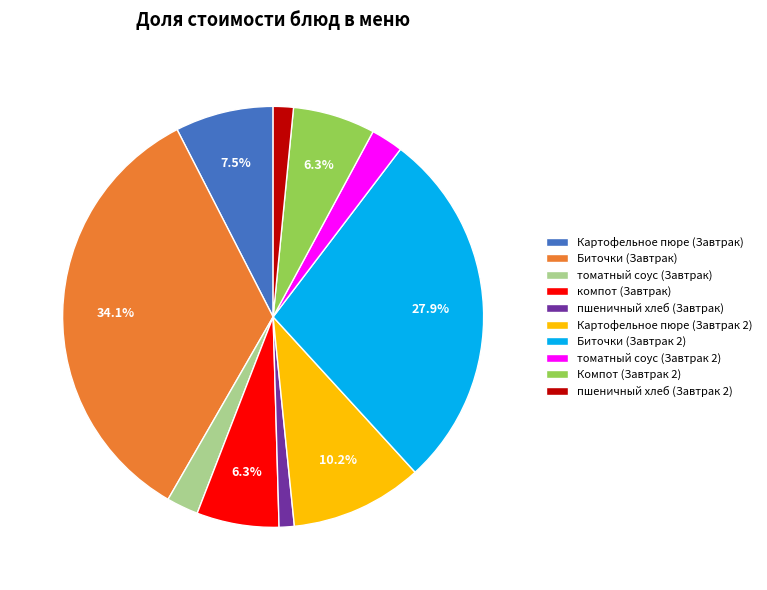

Which has a higher value, Картофельное пюре (Завтрак) or томатный соус (Завтрак)?

Картофельное пюре (Завтрак)